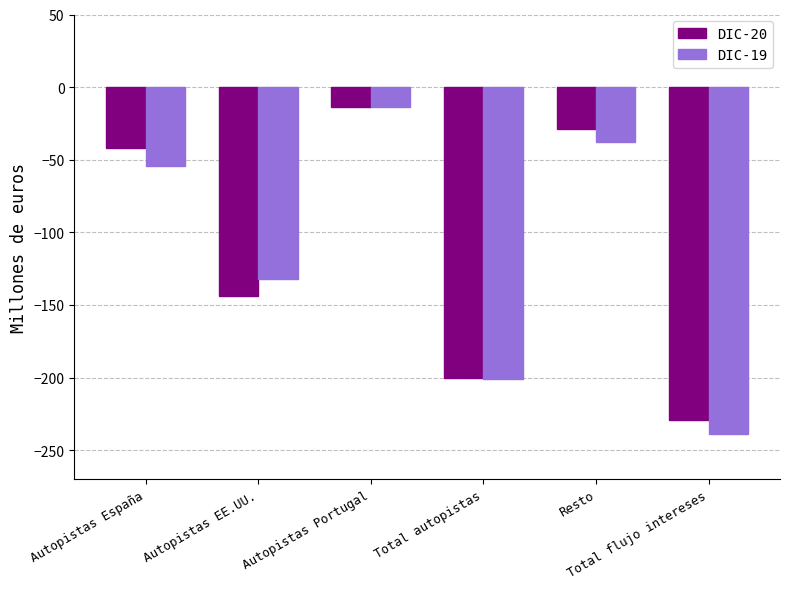

At which label does DIC-20 first exceed -42?

Autopistas Portugal